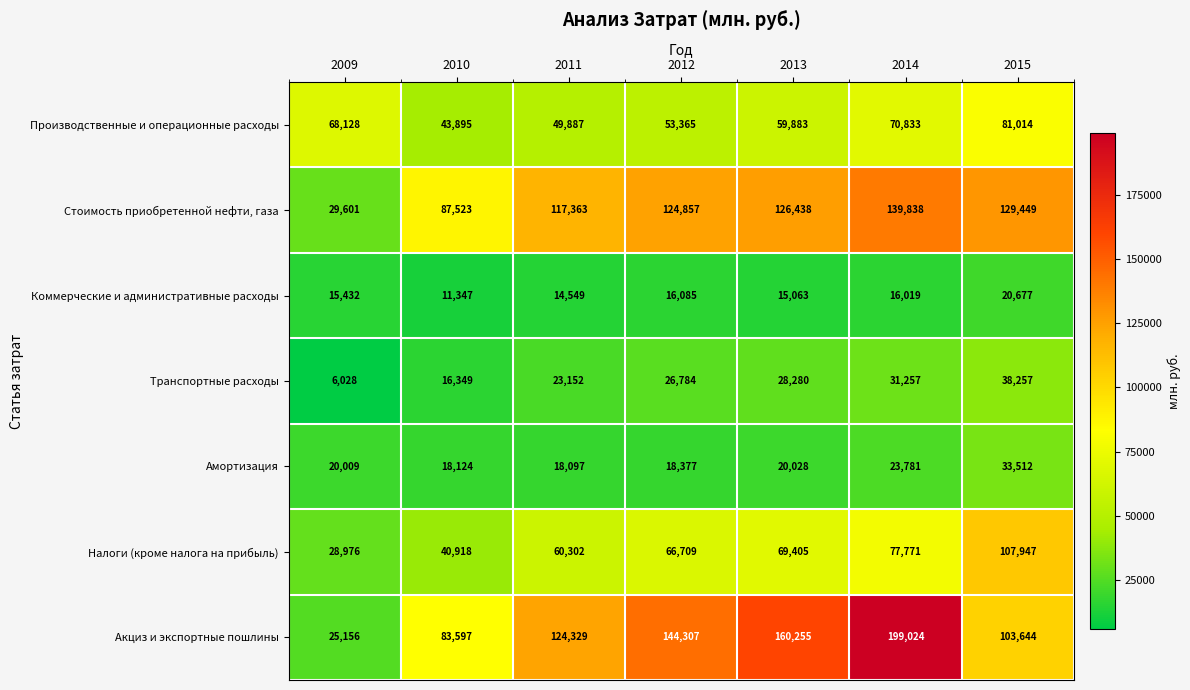

What is the approximate value of Амортизация at 2011?

18097